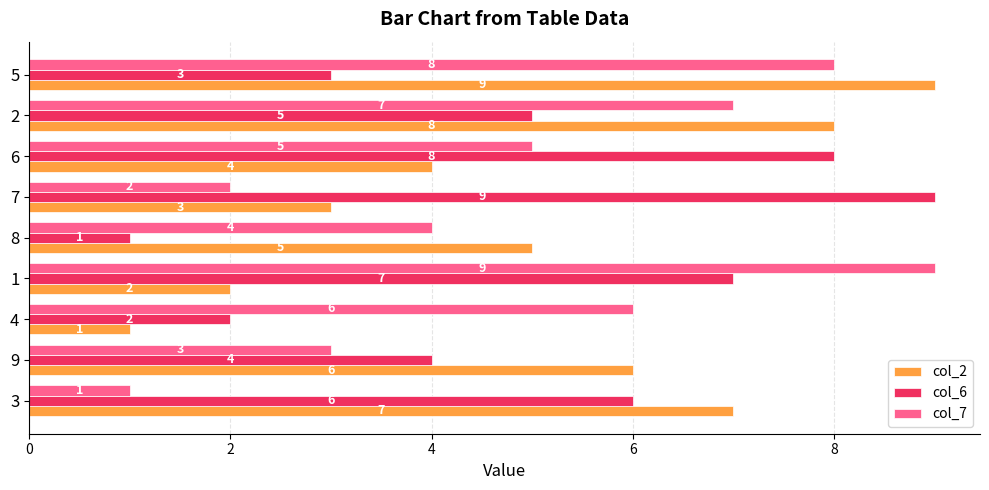

What is the total value across all series at 2?

20